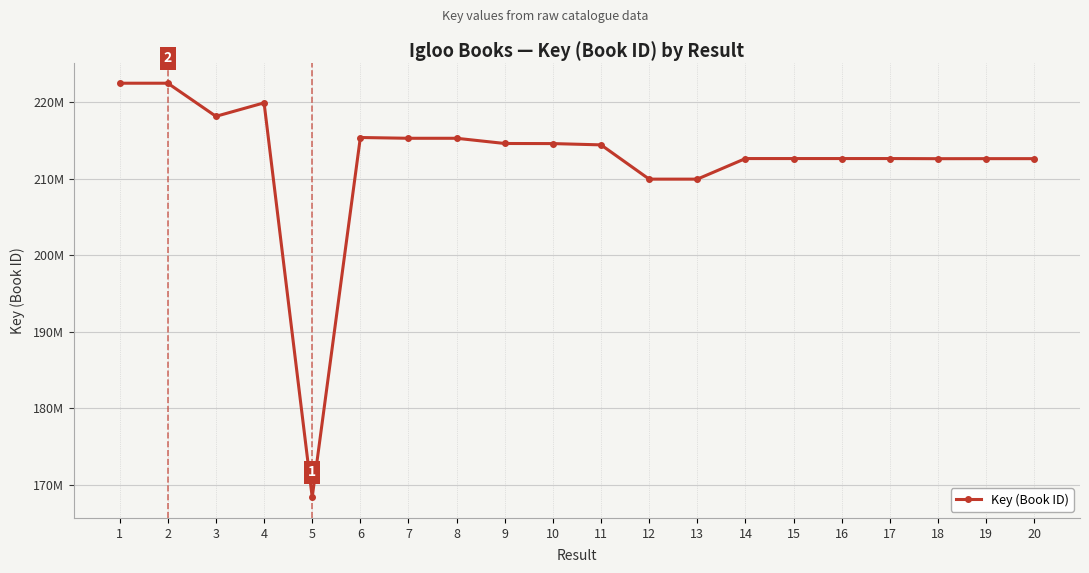

True or false: the data shows 168402821 at 5.

True